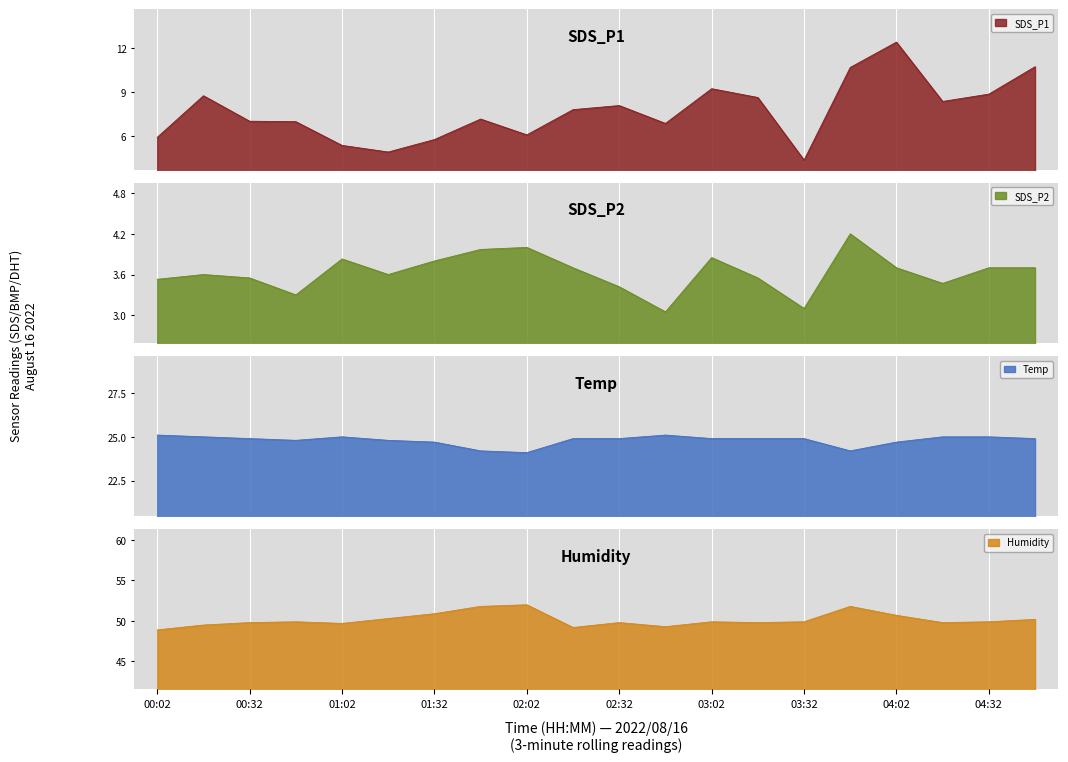

What is the label of the 11th point from the left?

02:32